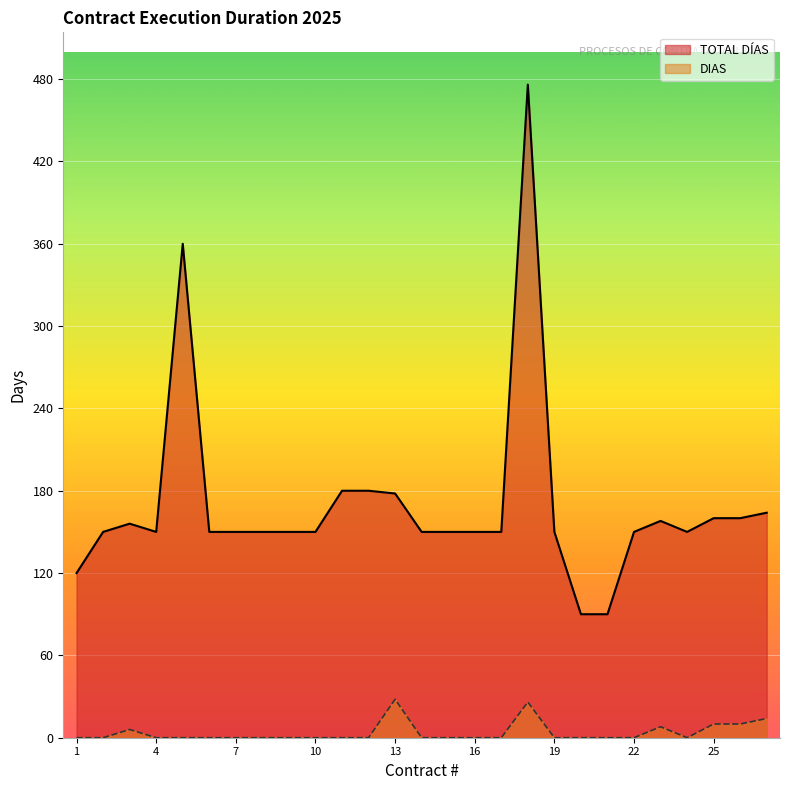

Rank the series by their average value, from lowest to highest.

DIAS, TOTAL DÍAS